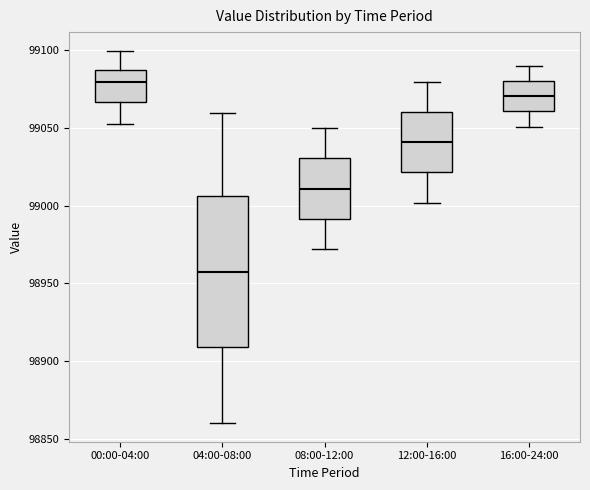

Reading left to right, read every box against the y-axis: the position of its median line, the range the box covers, and the ends of its whiskers. The values are not printed on the chart, so give them approximately, as read against the axis.

00:00-04:00: median 99080, box 99065 to 99090, whiskers 99055 to 99100
04:00-08:00: median 98960, box 98910 to 99005, whiskers 98860 to 99060
08:00-12:00: median 99010, box 98990 to 99030, whiskers 98970 to 99050
12:00-16:00: median 99040, box 99020 to 99060, whiskers 99000 to 99080
16:00-24:00: median 99070, box 99060 to 99080, whiskers 99050 to 99090